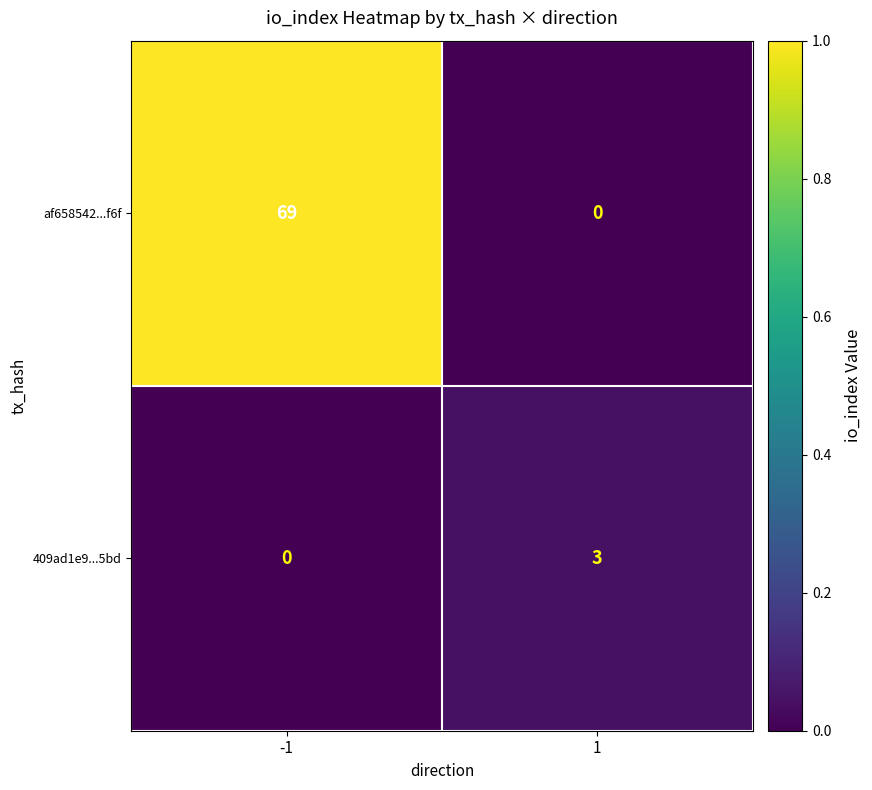

What is the difference between the maximum and minimum values in the 409ad1e9...5bd series?

3